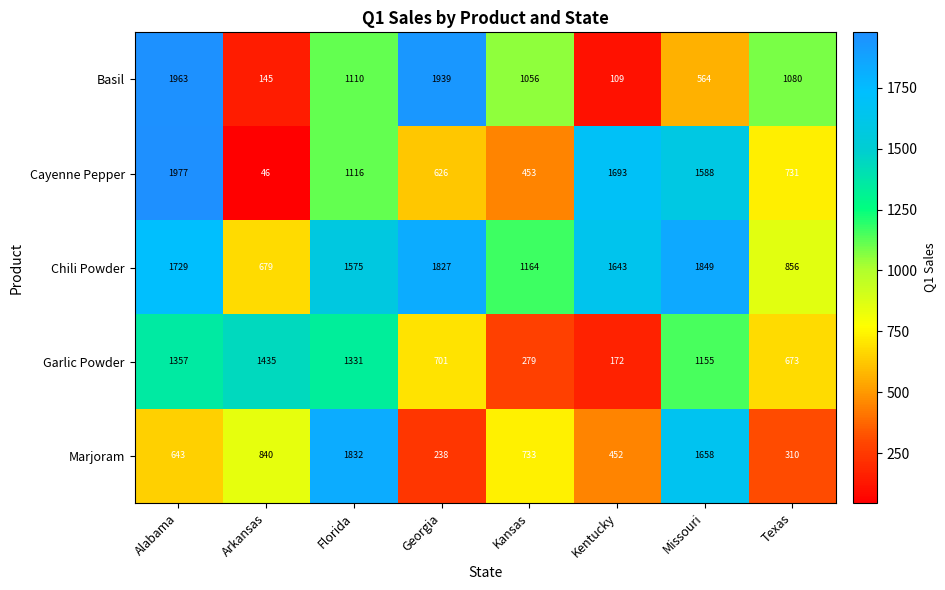

How many data points in Cayenne Pepper are less than 1116?

4